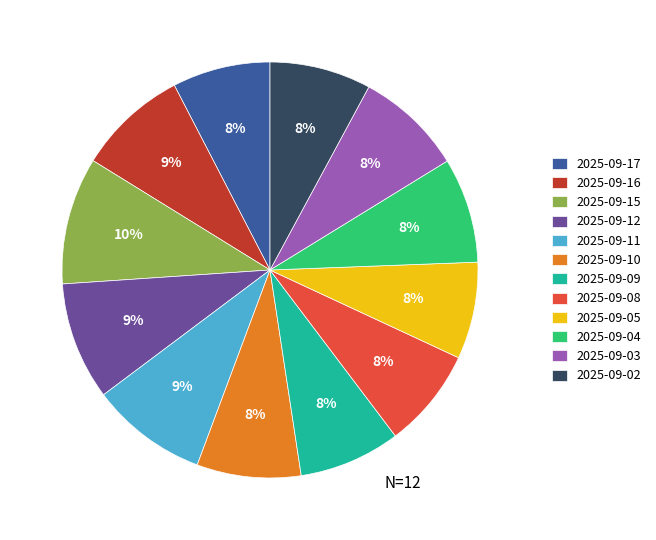

Do 2025-09-15 and 2025-09-03 together represent more than half of the pie?

No